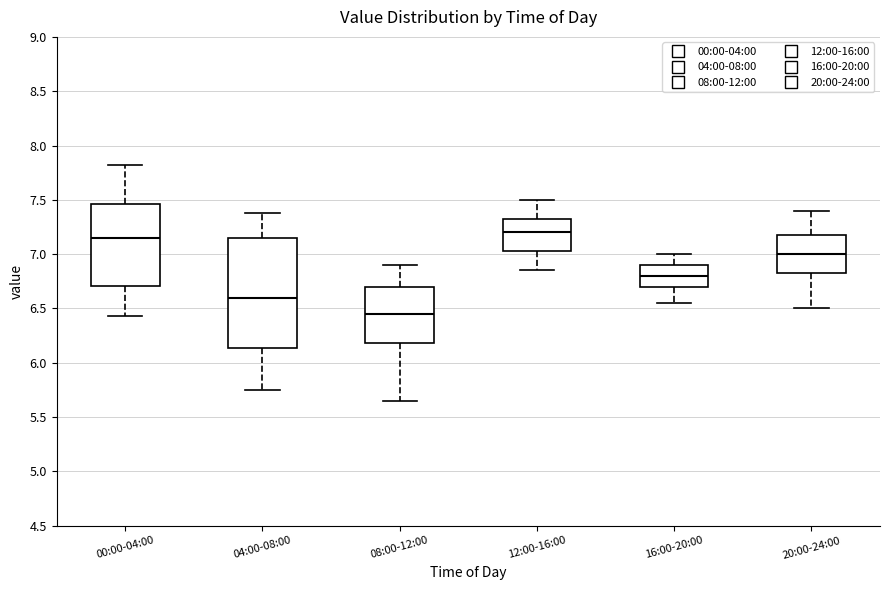

Reading left to right, read every box against the y-axis: the position of its median line, the range the box covers, and the ends of its whiskers. The values are not printed on the chart, so give them approximately, as read against the axis.

00:00-04:00: median 7.15, box 6.70 to 7.45, whiskers 6.45 to 7.80
04:00-08:00: median 6.60, box 6.15 to 7.15, whiskers 5.75 to 7.40
08:00-12:00: median 6.45, box 6.20 to 6.70, whiskers 5.65 to 6.90
12:00-16:00: median 7.20, box 7.05 to 7.35, whiskers 6.85 to 7.50
16:00-20:00: median 6.80, box 6.70 to 6.90, whiskers 6.55 to 7.00
20:00-24:00: median 7.00, box 6.85 to 7.20, whiskers 6.50 to 7.40